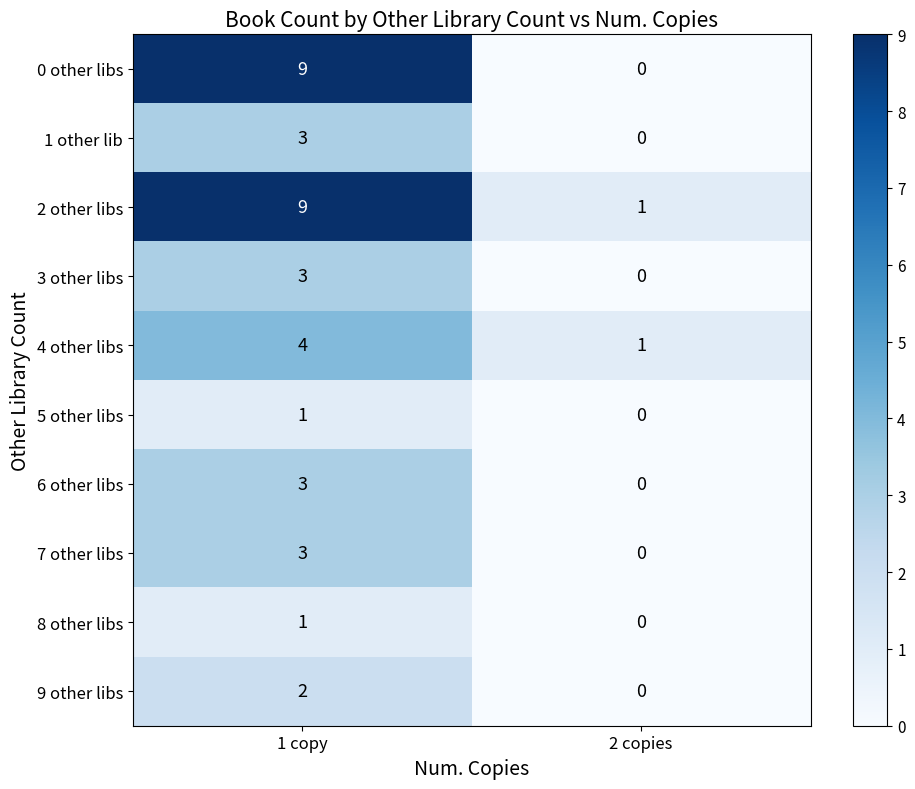

What is the total value across all series at 2 copies?

2